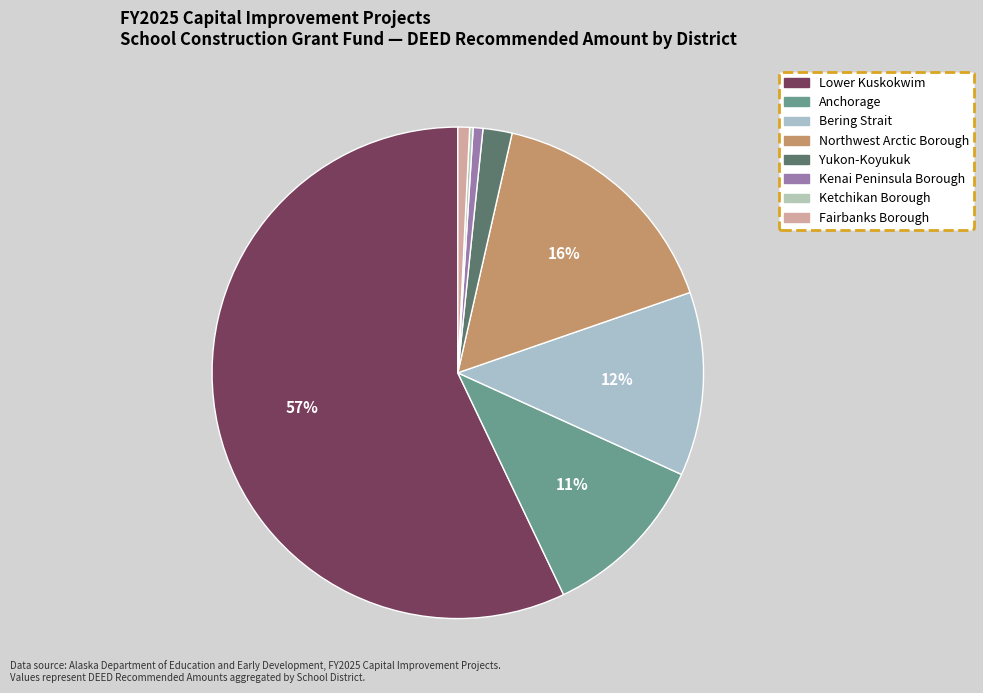

True or false: Lower Kuskokwim accounts for 44% of the total.

False